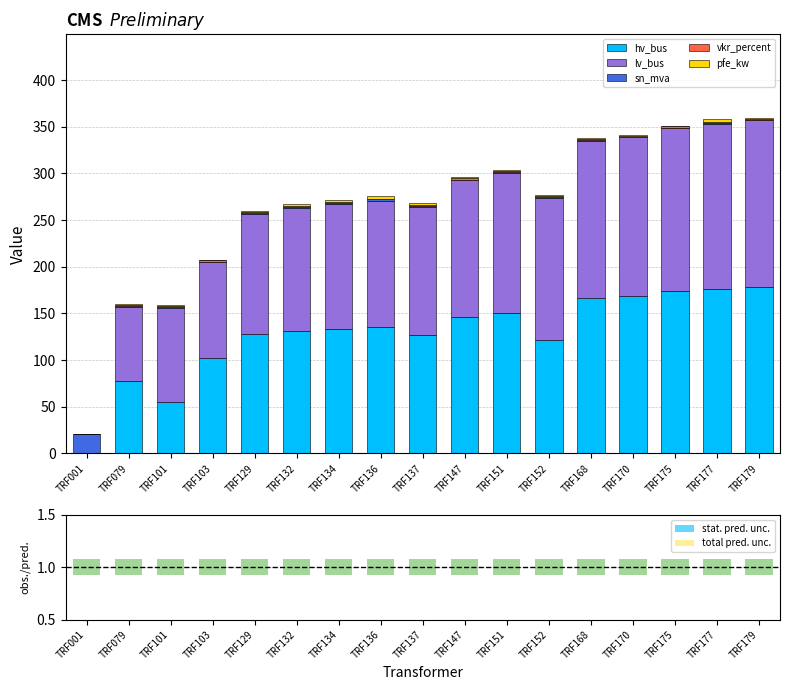

The value of pfe_kw at TRF079 is 1.4. True or false?

True